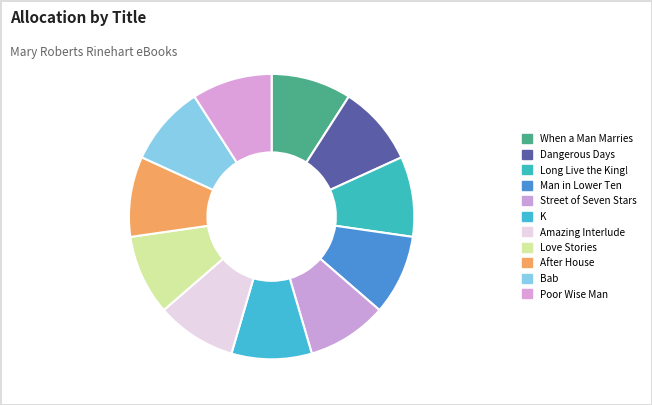

How many slices are in this pie chart?

11